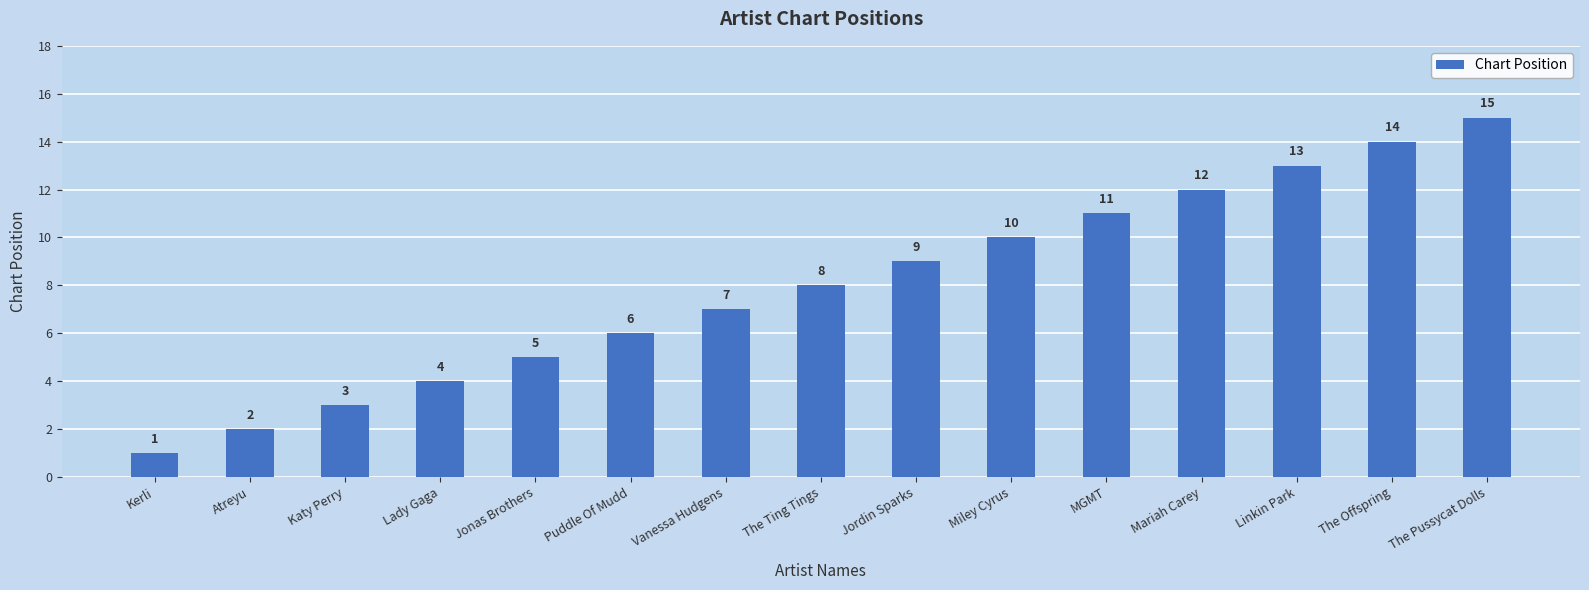

The value at The Pussycat Dolls is 15. True or false?

True